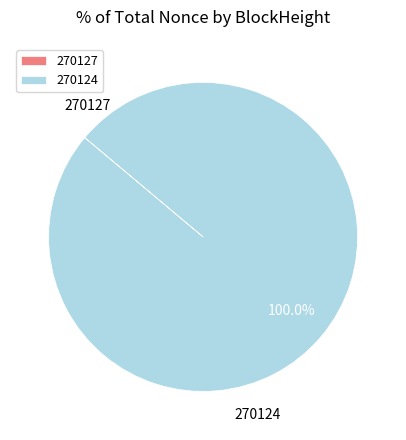

How many slices are in this pie chart?

2